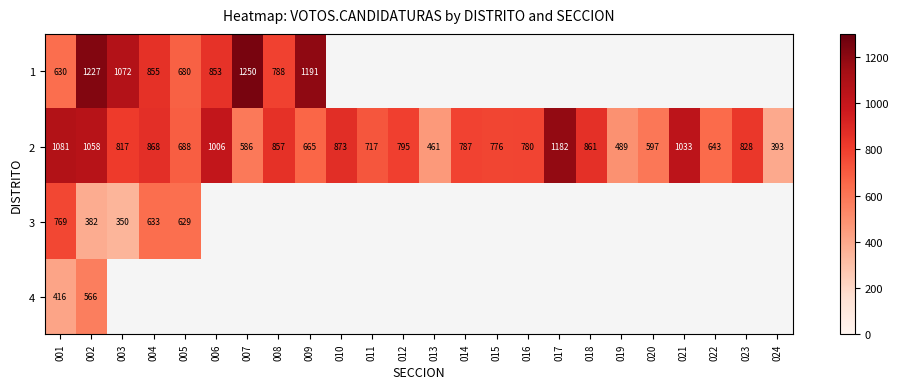

Rank the categories by 2 value from lowest to highest.

024, 013, 019, 007, 020, 022, 009, 005, 011, 015, 016, 014, 012, 003, 023, 008, 018, 004, 010, 006, 021, 002, 001, 017